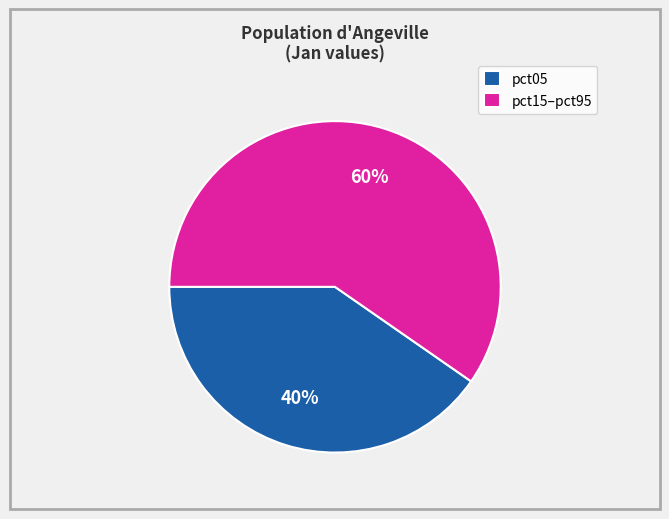

Is pct15–pct95 the majority of the pie?

Yes